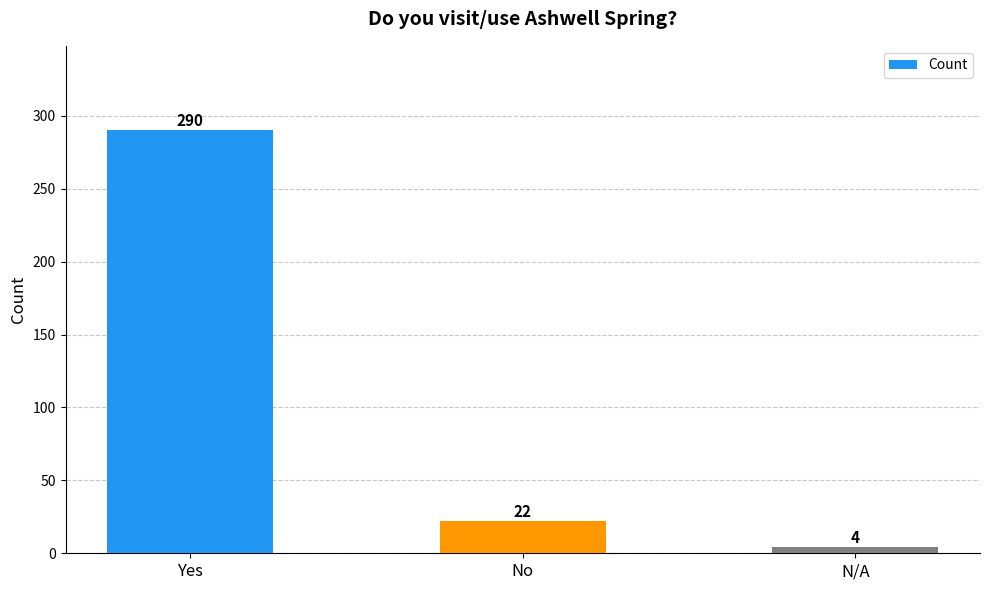

Reading left to right, list all the values displayed in this chart.

290	22	4